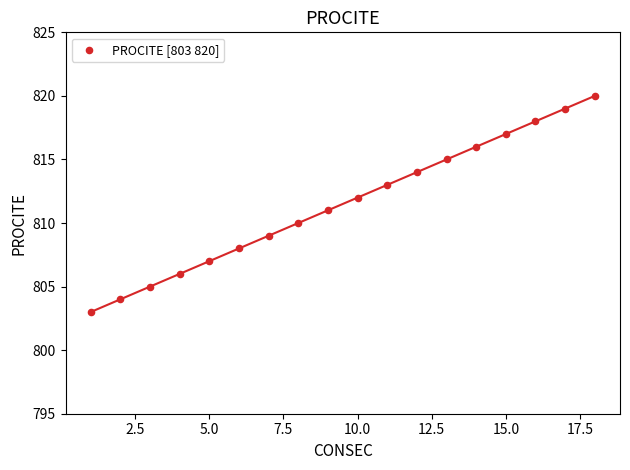

What is the range of X values (max minus min)?

17